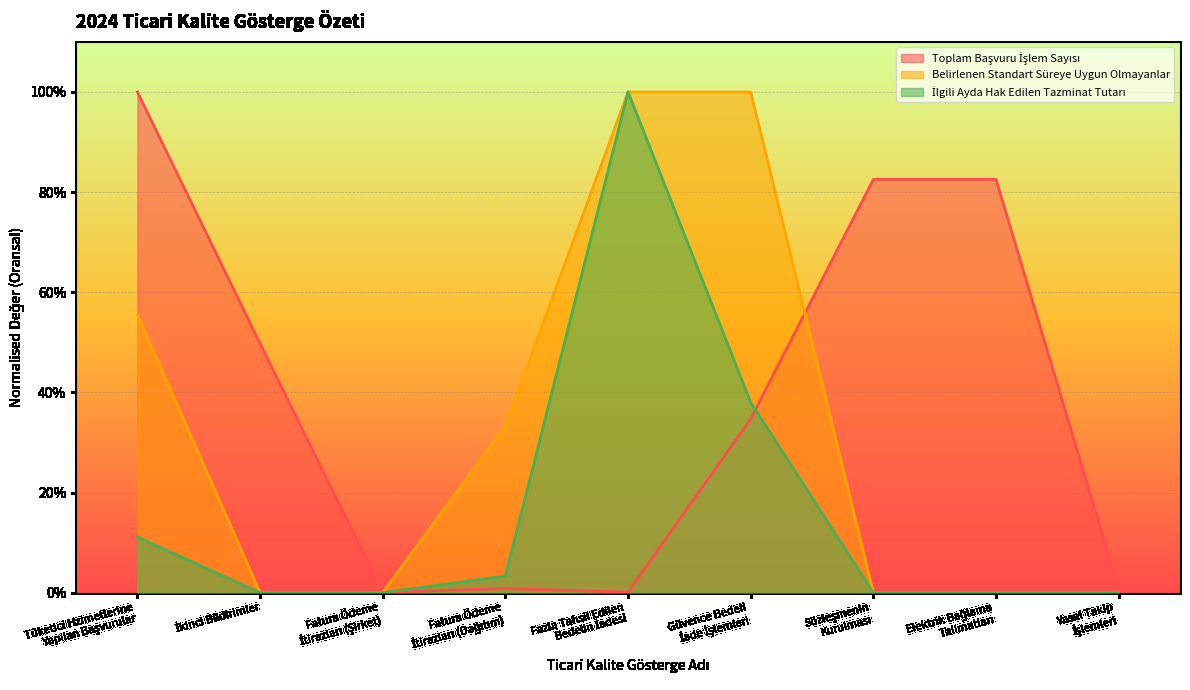

Rank the series at Fatura Ödeme
İtirazları (Şirket) from lowest to highest value.

Belirlenen Standart Süreye Uygun Olmayanlar, İlgili Ayda Hak Edilen Tazminat Tutarı, Toplam Başvuru İşlem Sayısı